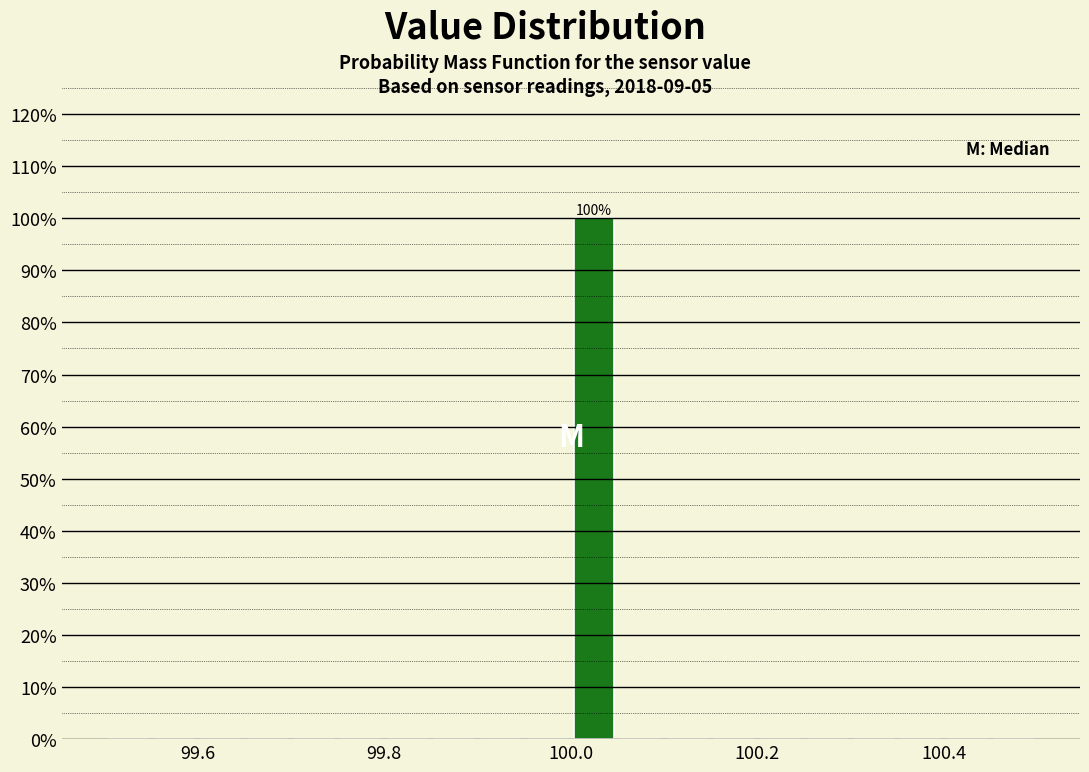

Read against the x-axis, roughly where is the centre of the tallest bar?

100.02